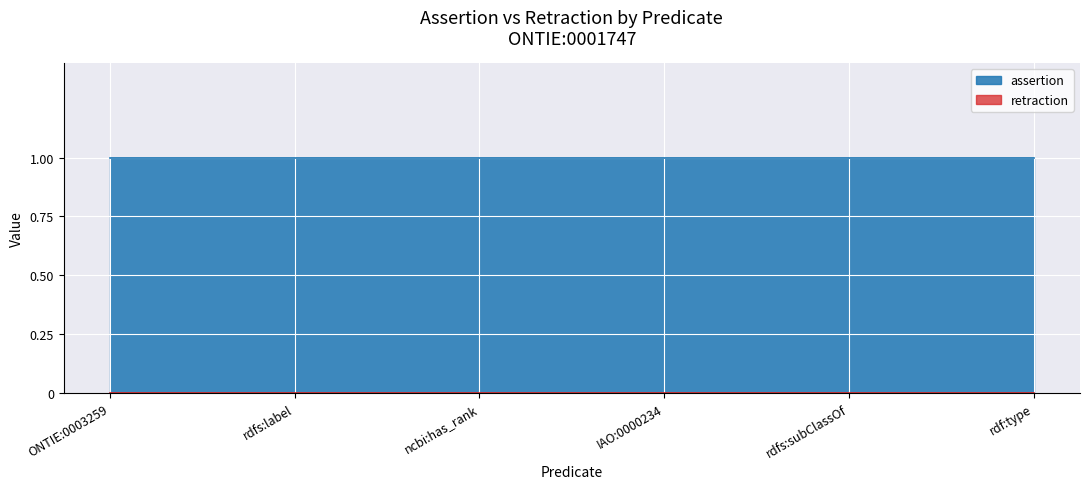

Is the value of retraction at IAO:0000234 greater than the value of assertion at ncbi:has_rank?

No